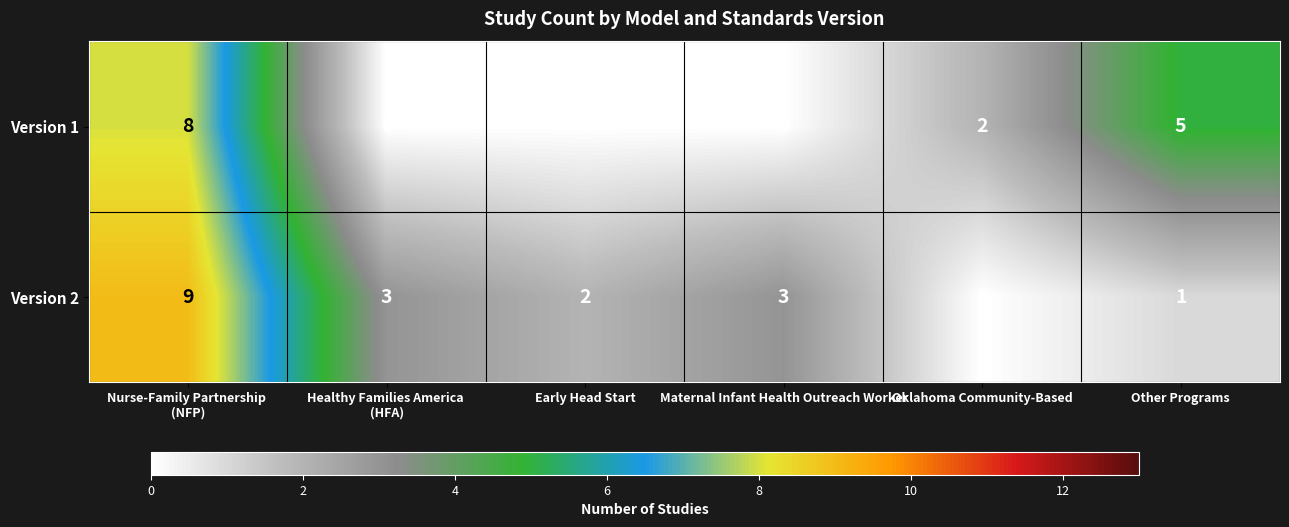

At which category is the sum across all series the highest?

Nurse-Family Partnership 
(NFP)